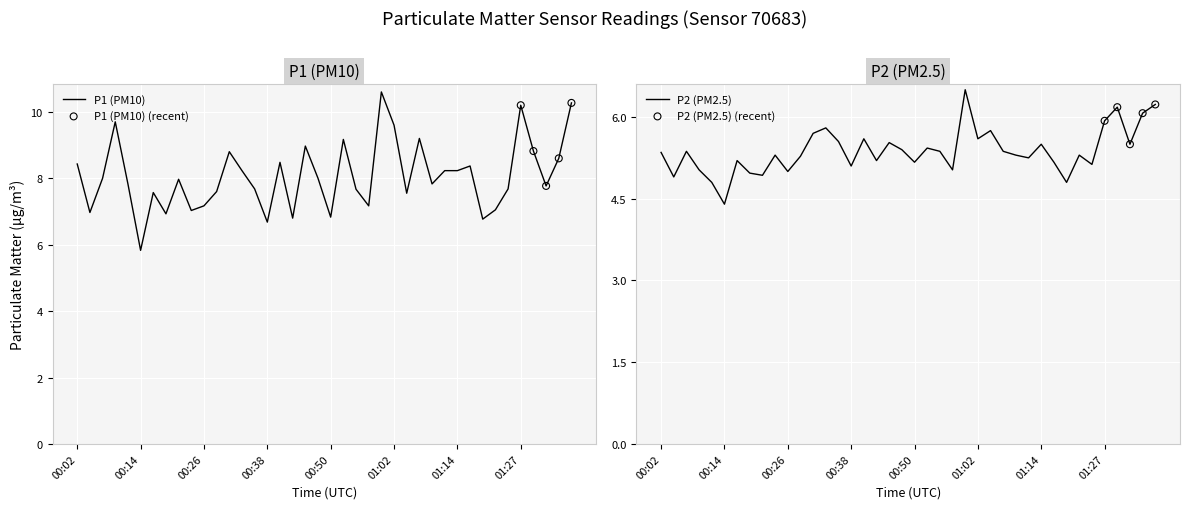

Which series has the largest total across all categories?

P1